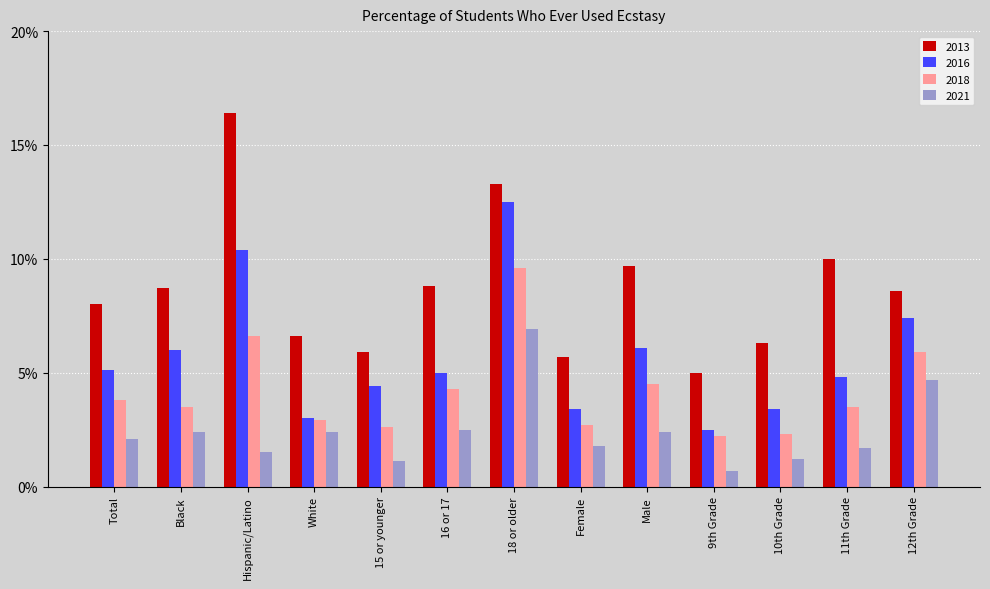

Are the bars grouped side by side (vs. stacked)?

Yes